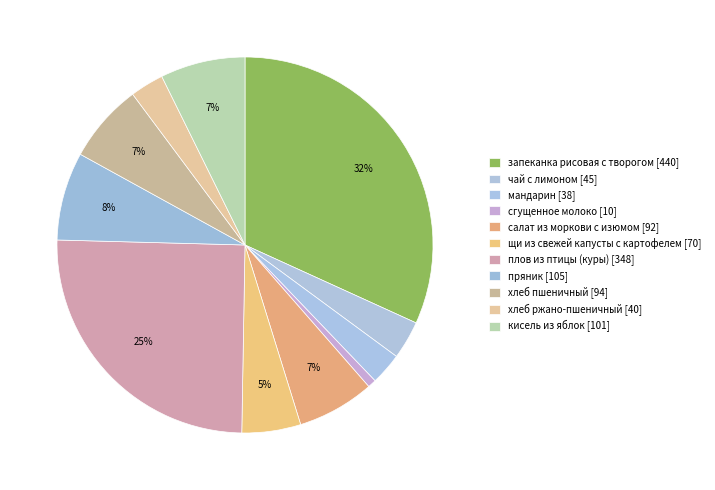

How many slices are in this pie chart?

11